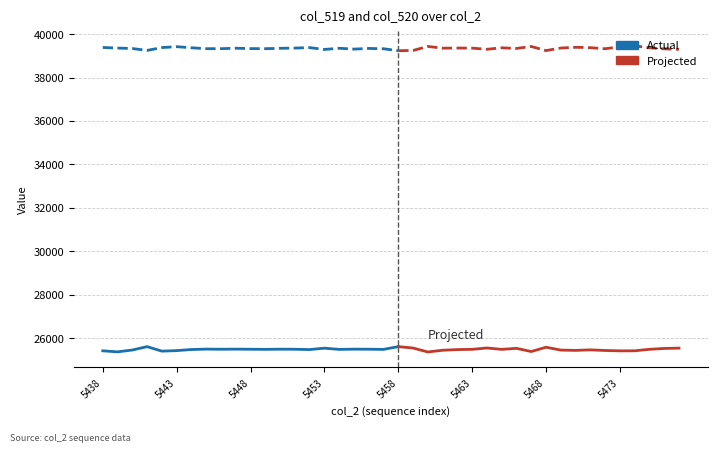

What is the difference between the second highest and second lowest values in the col_520 series?

191